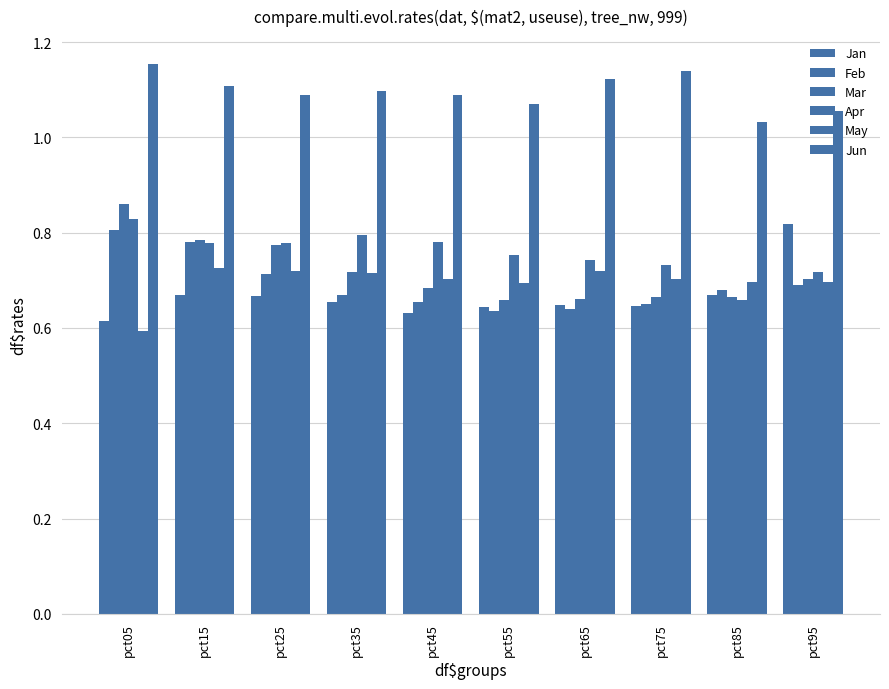

Which series has the largest total across all categories?

Jun